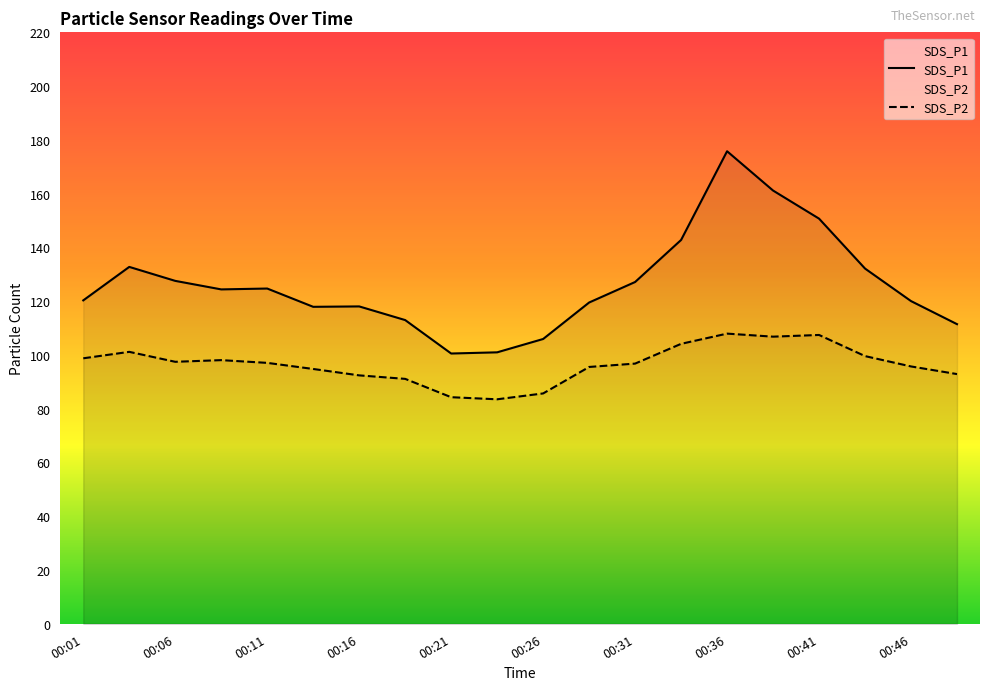

Reading right to left, what are all the values shown in this chart?

SDS_P1: 111.5	120.0	132.1	150.7	161.2	175.8	142.8	127.1	119.5	105.9	101.0	100.5	113.0	118.0	117.9	124.7	124.4	127.5	132.8	120.3
SDS_P2: 92.9	95.7	99.6	107.4	106.8	107.9	104.1	96.8	95.5	85.7	83.5	84.3	91.1	92.4	94.8	97.0	98.1	97.5	101.2	98.8